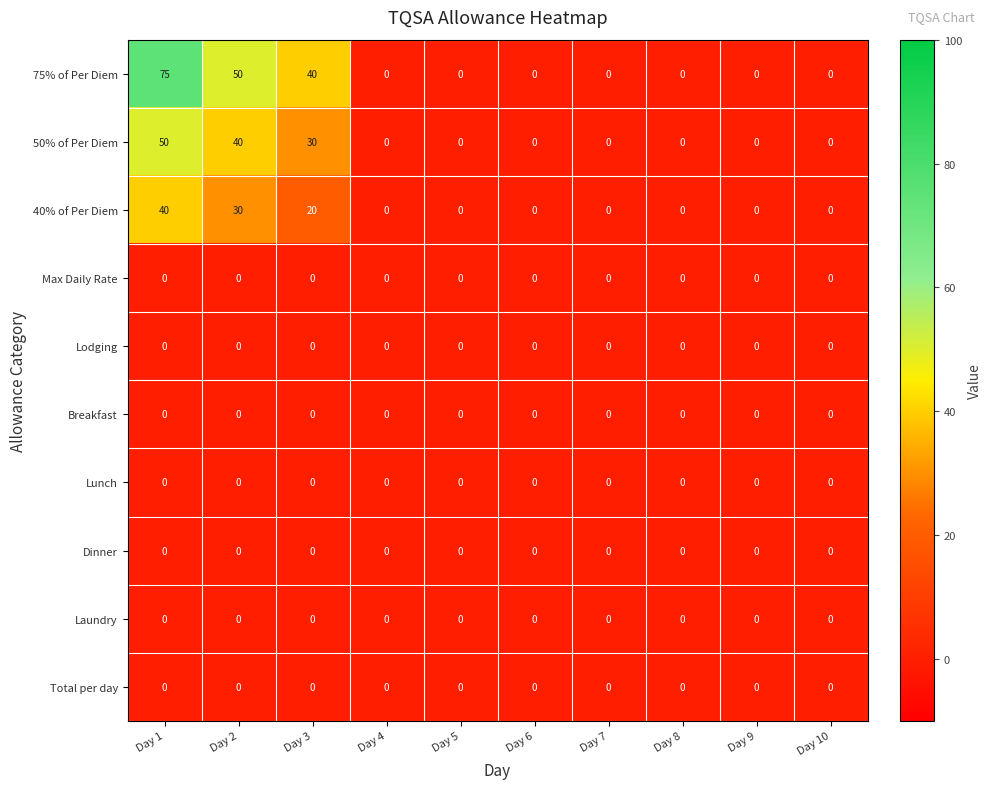

Which series has the largest total across all categories?

75% of Per Diem